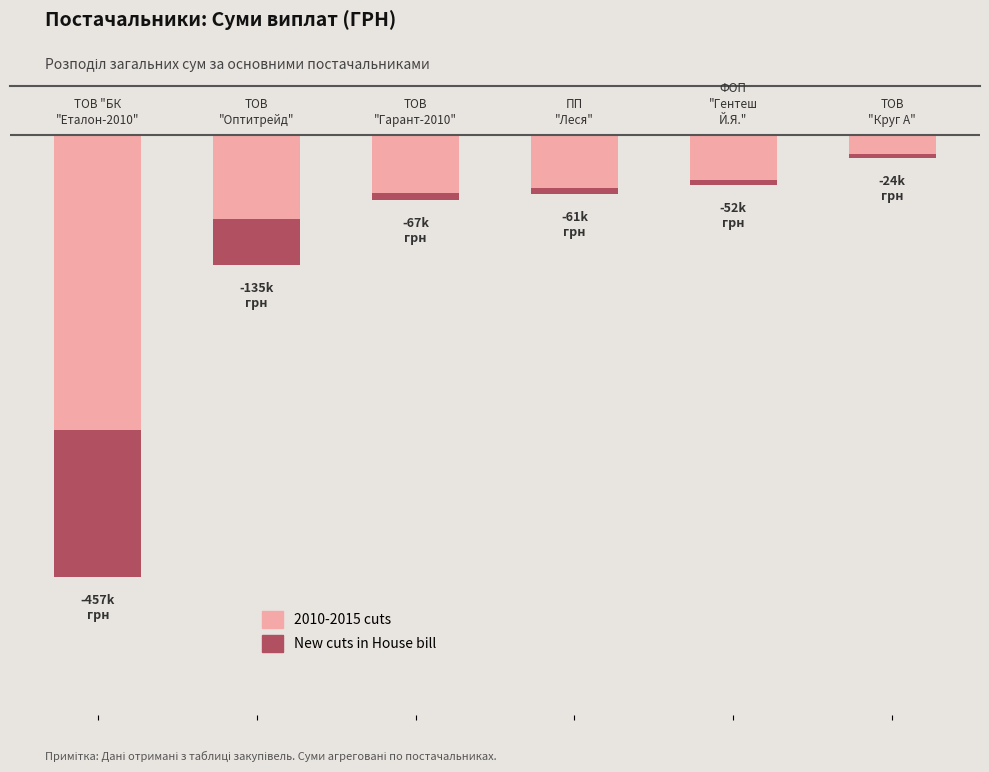

What is the value of the 2010-2015 cuts bar at the 2nd from the left?

-86872.3